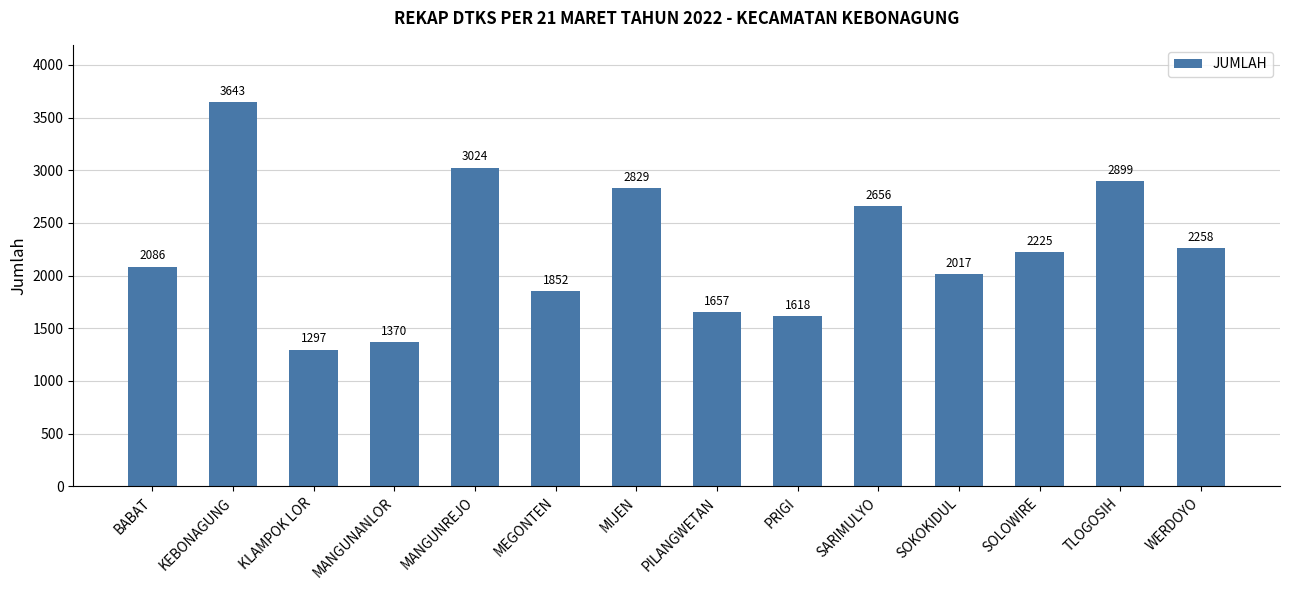

What is the difference between the values at SARIMULYO and SOLOWIRE?

431